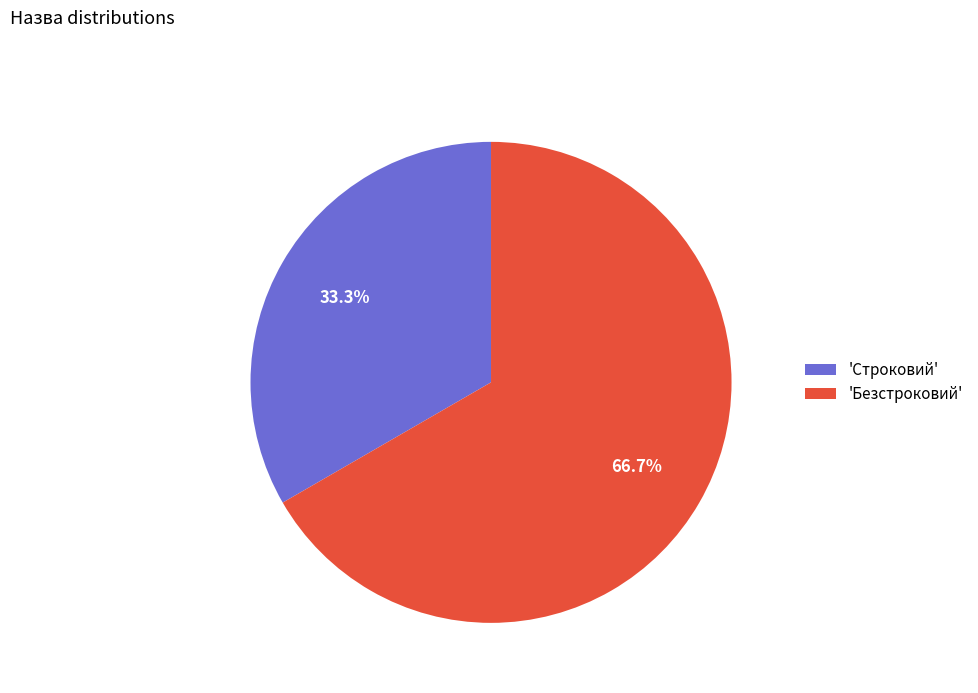

Which category accounts for the majority?

'Безстроковий'